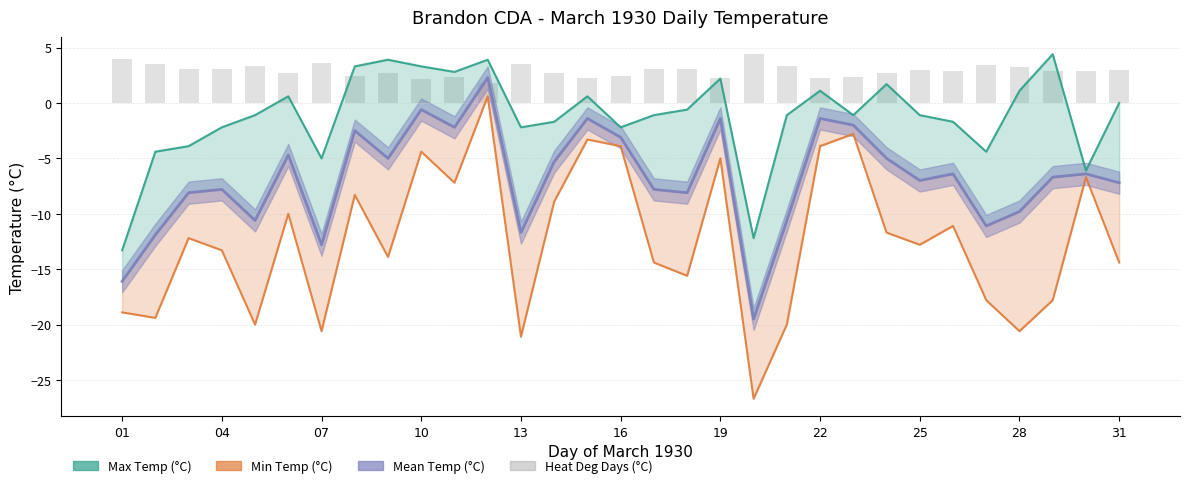

What is the average value of the Max Temp (°C) series?

-1.2